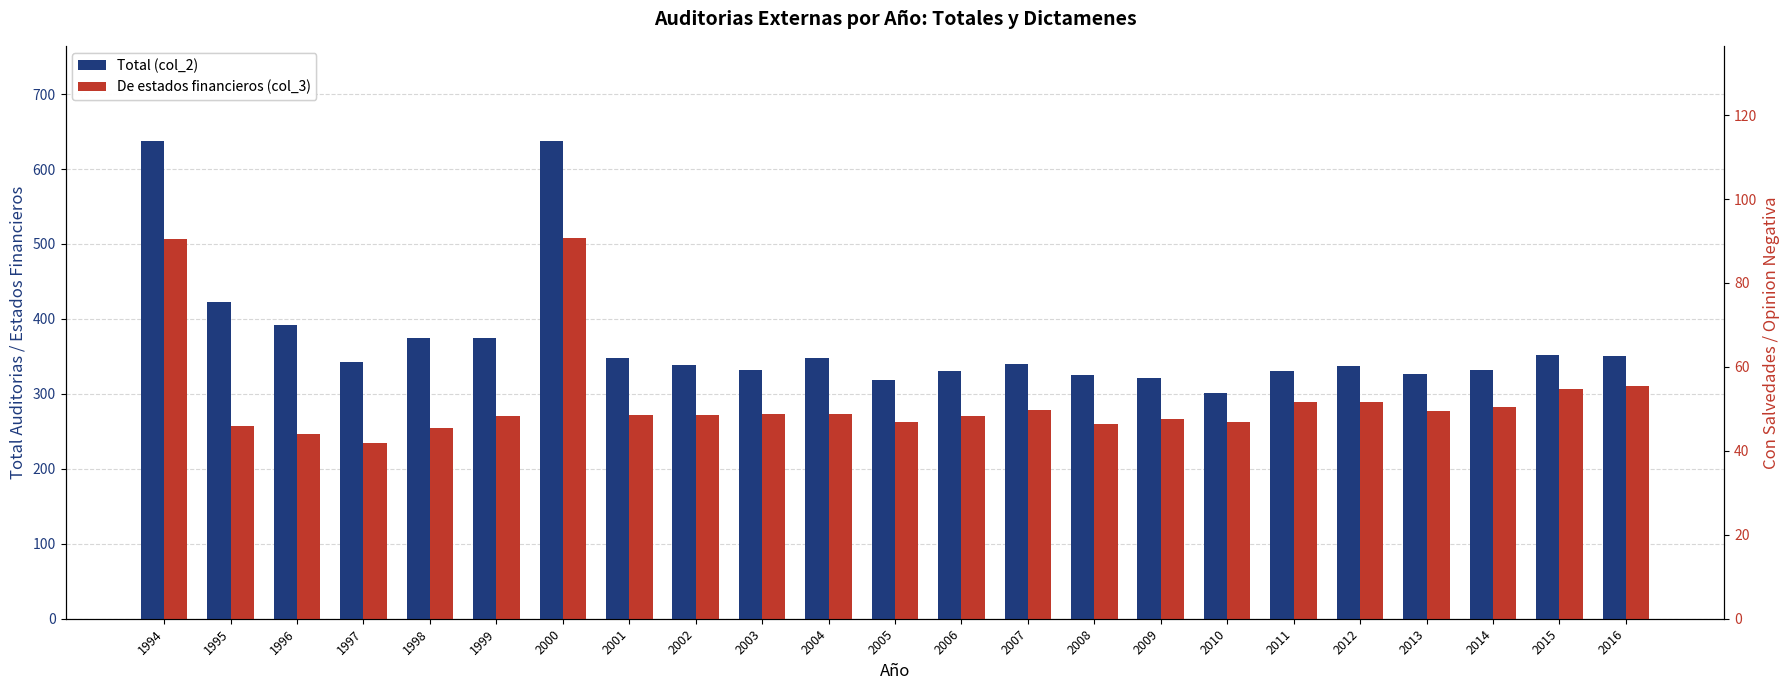

What is the value of the Con salvedades estados fin. (col_9) bar at the 16th from the left?

49